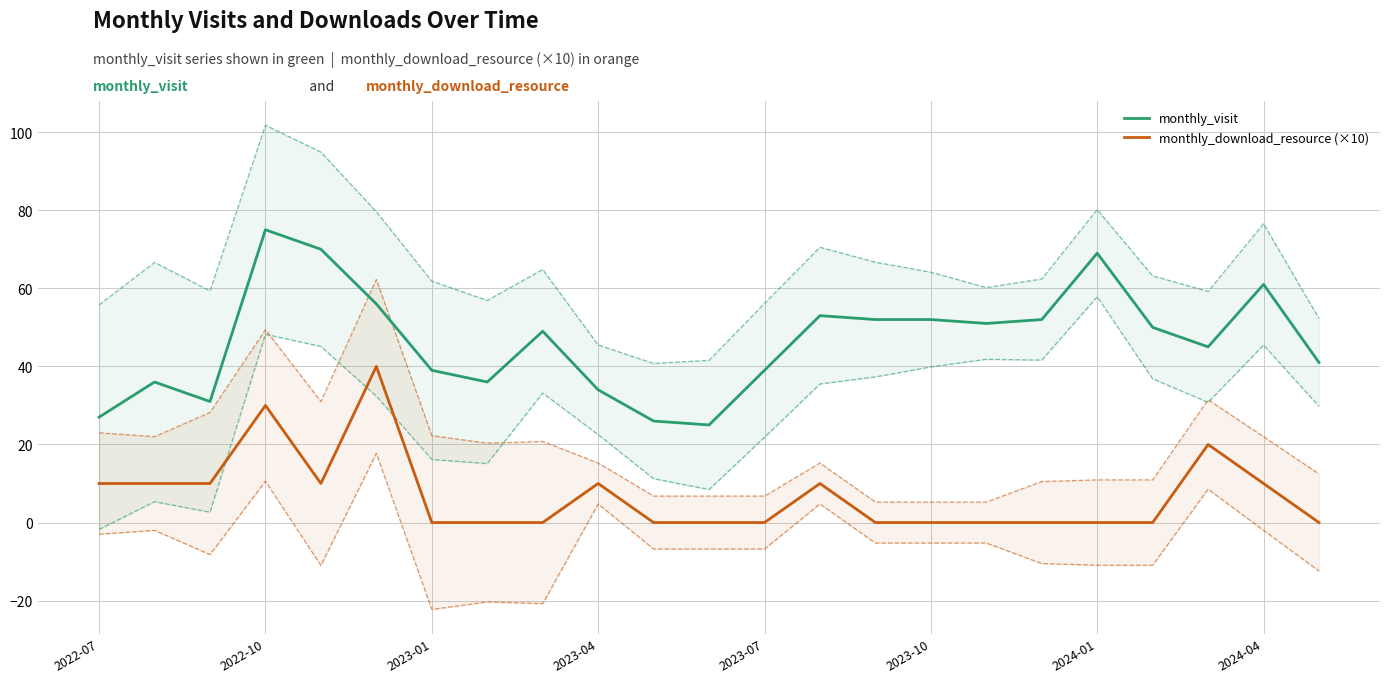

The value of monthly_visit at 2023-10 is 52. True or false?

True